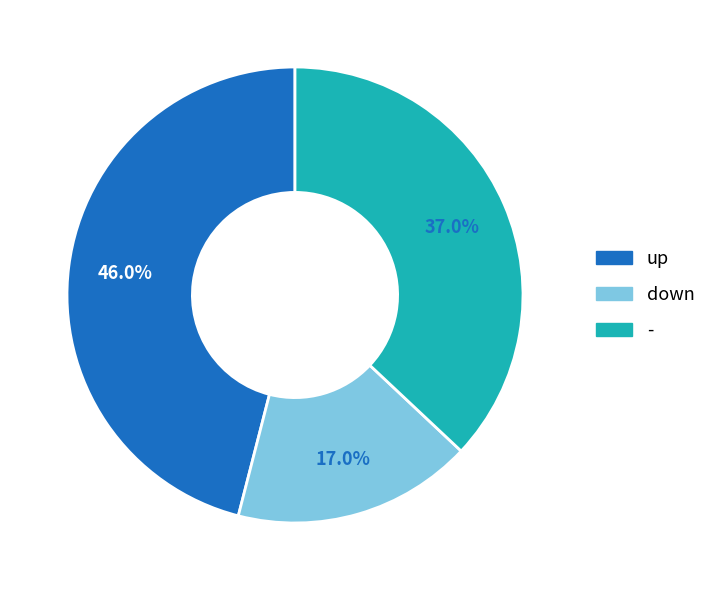

What percentage do - and down together represent?

54.0%